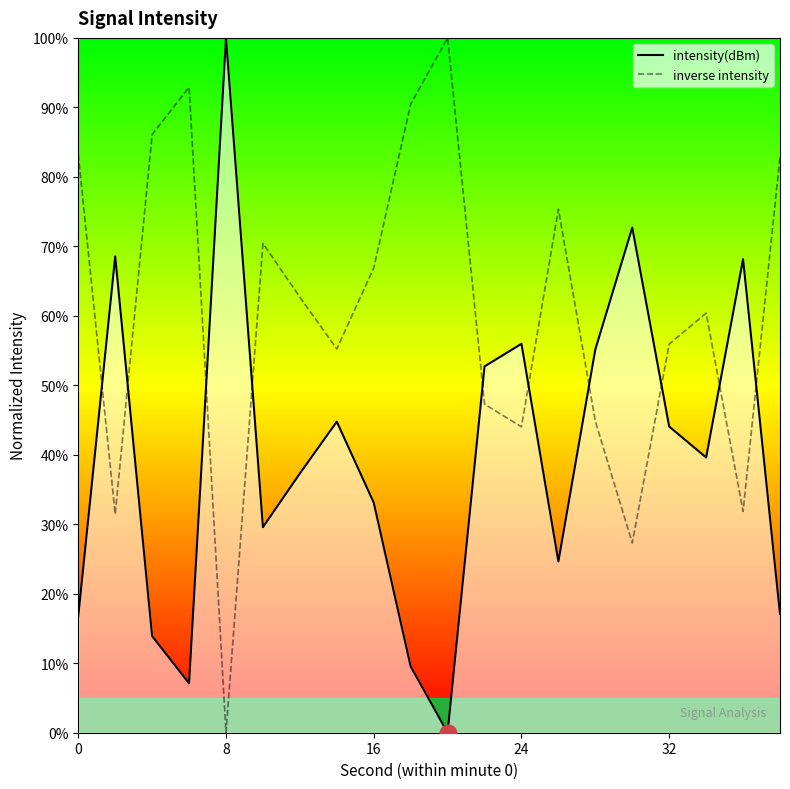

Is it true that inverse intensity equals 68.8 at 24?

False